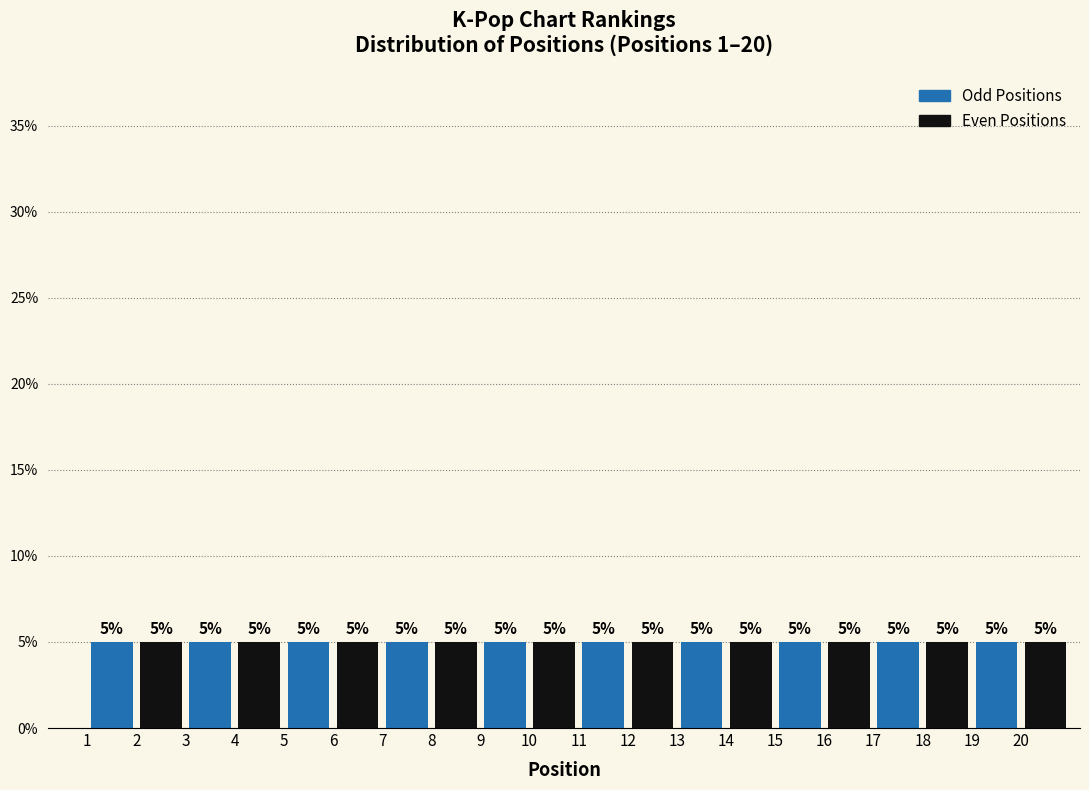

Reading left to right, transcribe this chart: for each bar, give the range it covers on the x-axis and its height.

1 to 2: 5
2 to 3: 5
3 to 4: 5
4 to 5: 5
5 to 6: 5
6 to 7: 5
7 to 8: 5
8 to 9: 5
9 to 10: 5
10 to 11: 5
11 to 12: 5
12 to 13: 5
13 to 14: 5
14 to 15: 5
15 to 16: 5
16 to 17: 5
17 to 18: 5
18 to 19: 5
19 to 20: 5
20 to 21: 5